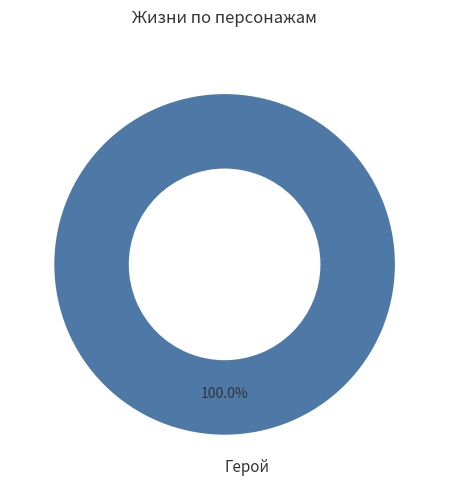

Is Герой the majority of the pie?

Yes